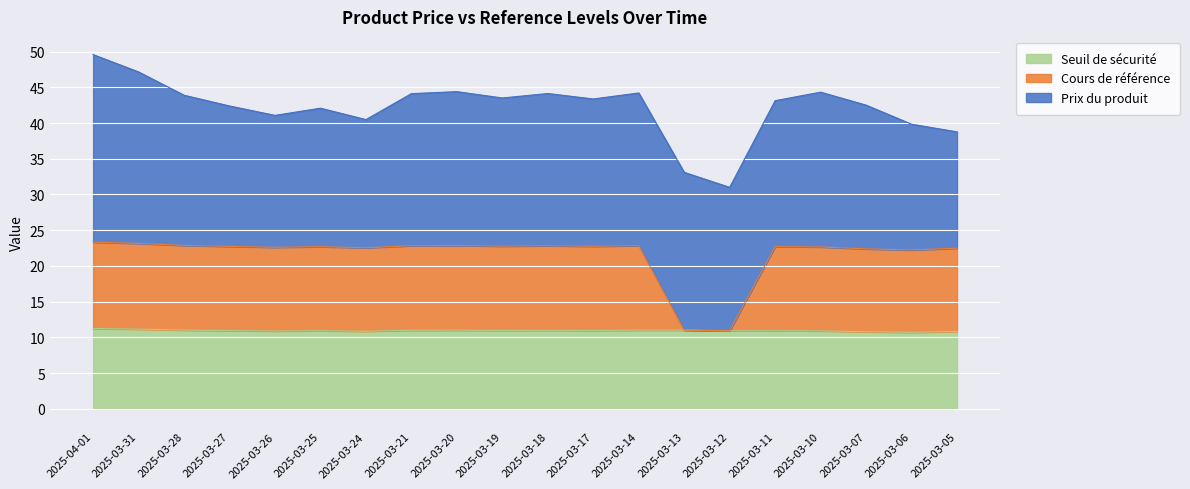

In Seuil de sécurité, how many points are higher than both neighbors (excluding endpoints)?

4